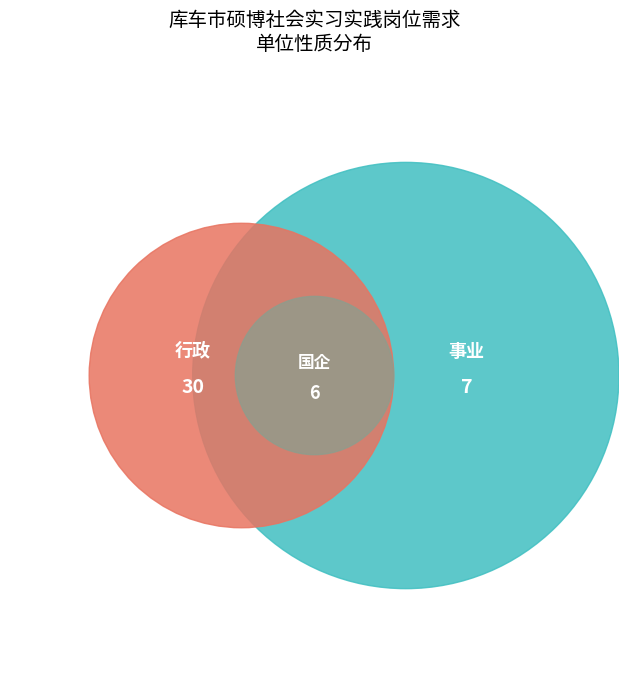

What is the largest slice in the pie chart?

行政